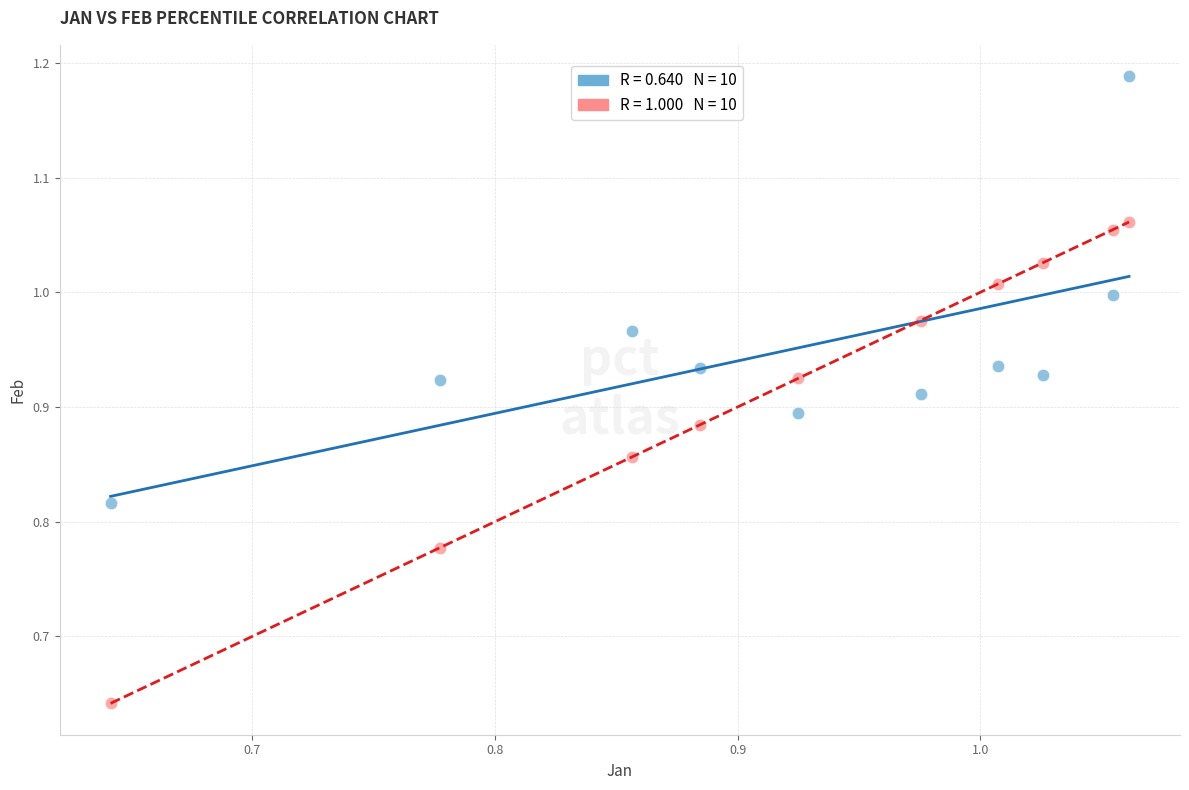

Across all data points, what is the range of Y values (max minus min)?

0.5